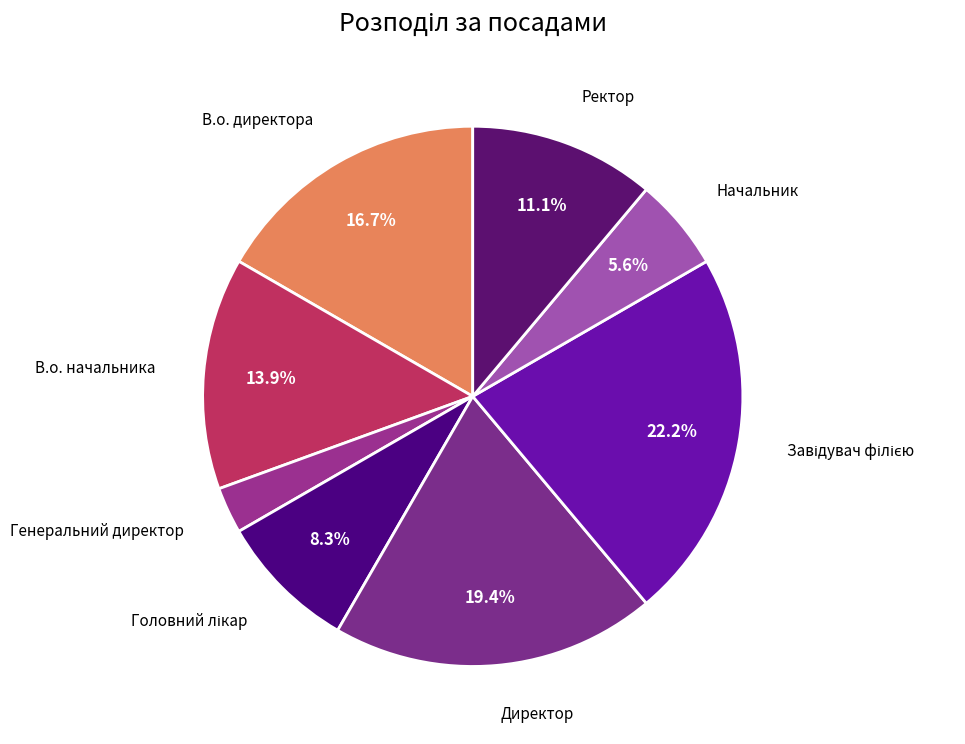

Count the number of slices in the pie.

8